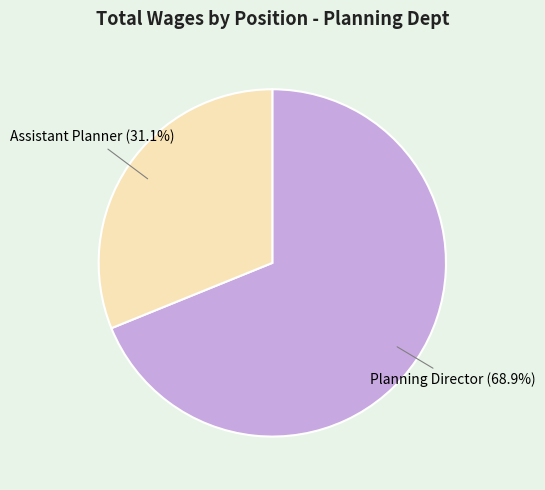

Which slice is the smallest?

Assistant Planner